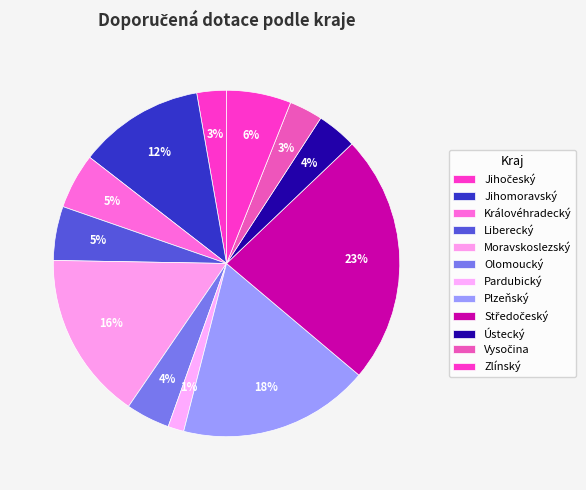

How many slices are in this pie chart?

12